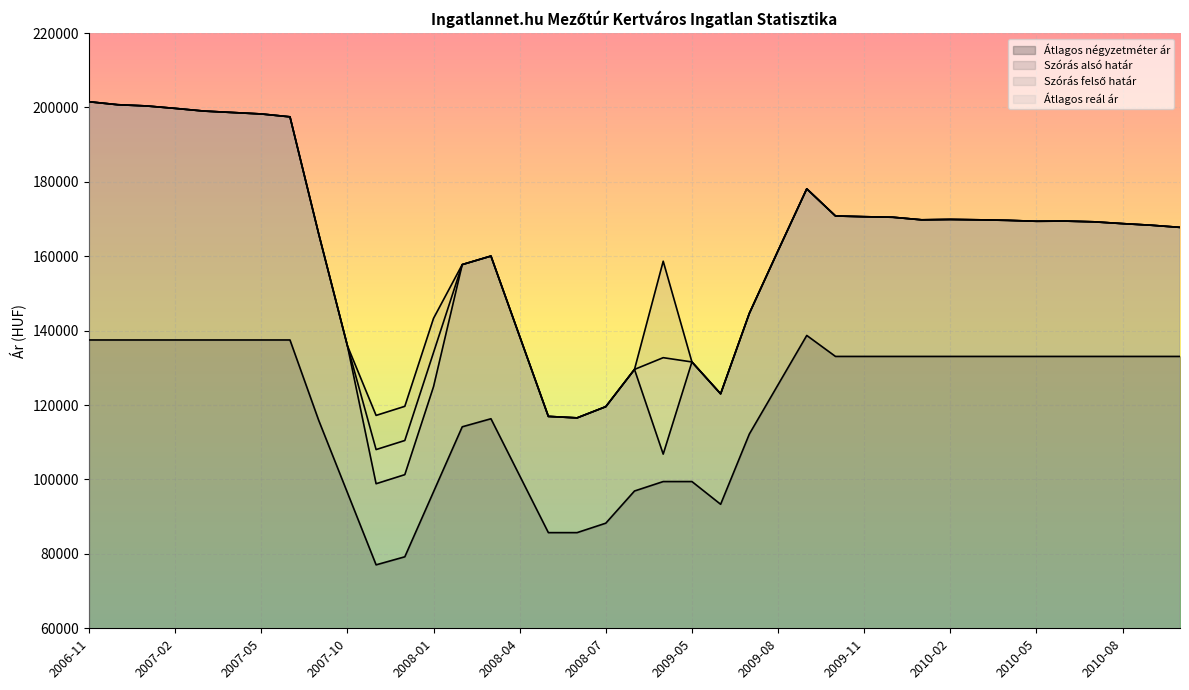

Which label corresponds to the smallest value in the chart?

2007-11